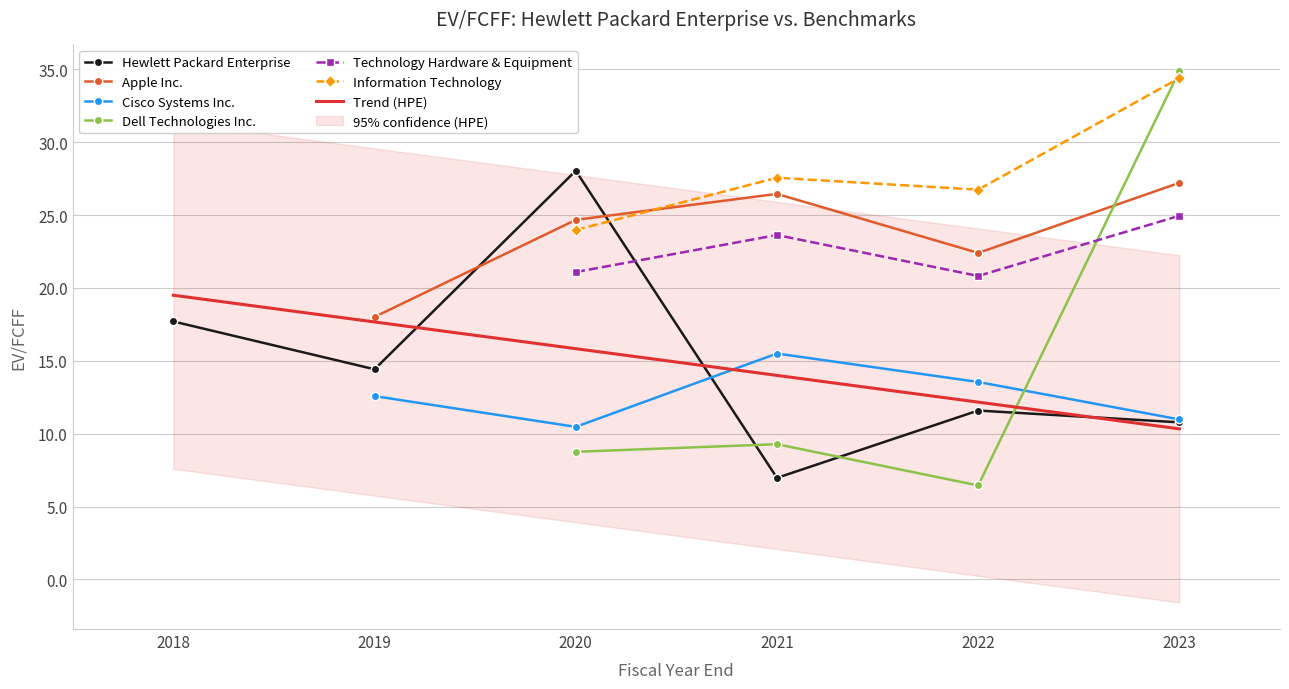

At which label does Dell Technologies Inc. reach its peak?

2023